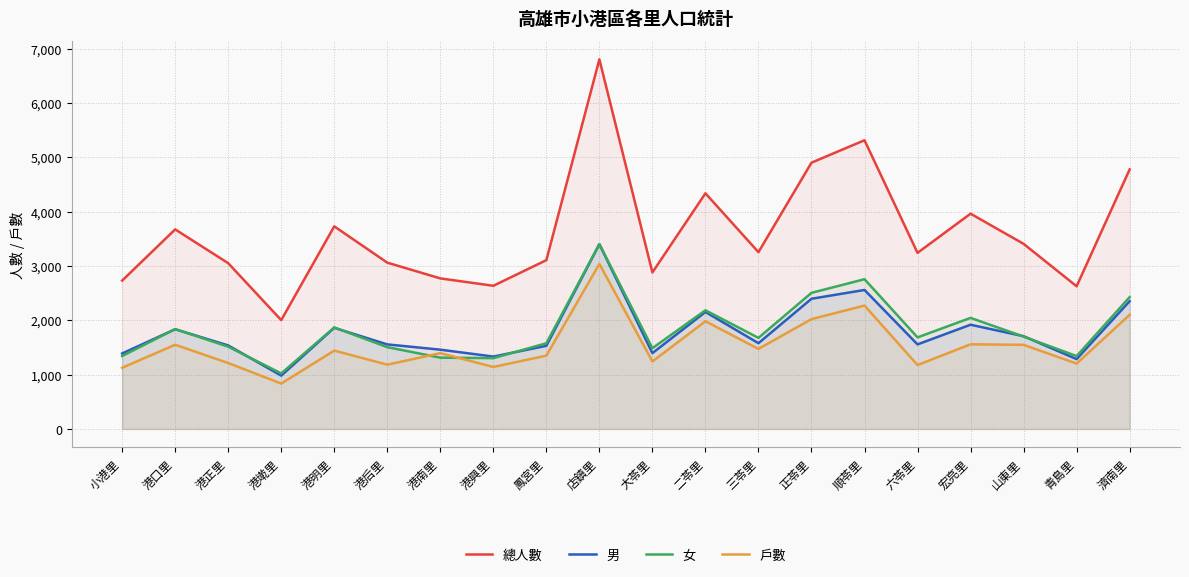

Reading left to right, list all the values displayed in this chart.

總人數: 2731	3673	3051	2003	3729	3061	2771	2635	3107	6803	2881	4337	3254	4901	5314	3241	3962	3407	2626	4777
男: 1389	1835	1537	981	1861	1556	1459	1332	1530	3400	1395	2153	1578	2396	2558	1556	1918	1707	1285	2351
女: 1342	1838	1514	1022	1868	1505	1312	1303	1577	3403	1486	2184	1676	2505	2756	1685	2044	1700	1341	2426
戶數: 1126	1550	1213	835	1442	1183	1395	1141	1349	3038	1242	1982	1473	2021	2271	1176	1558	1548	1203	2101